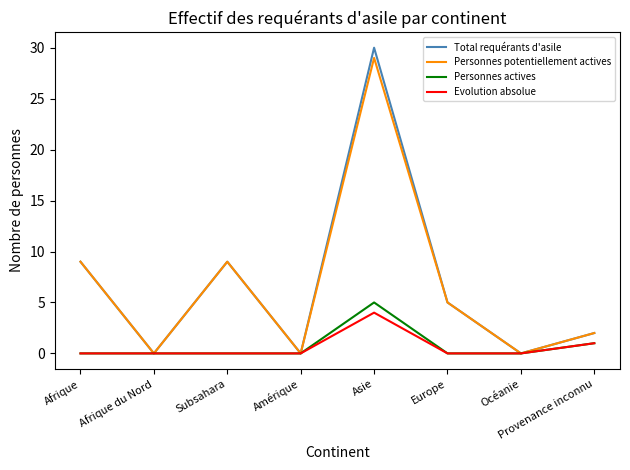

What position from the right is Afrique?

8